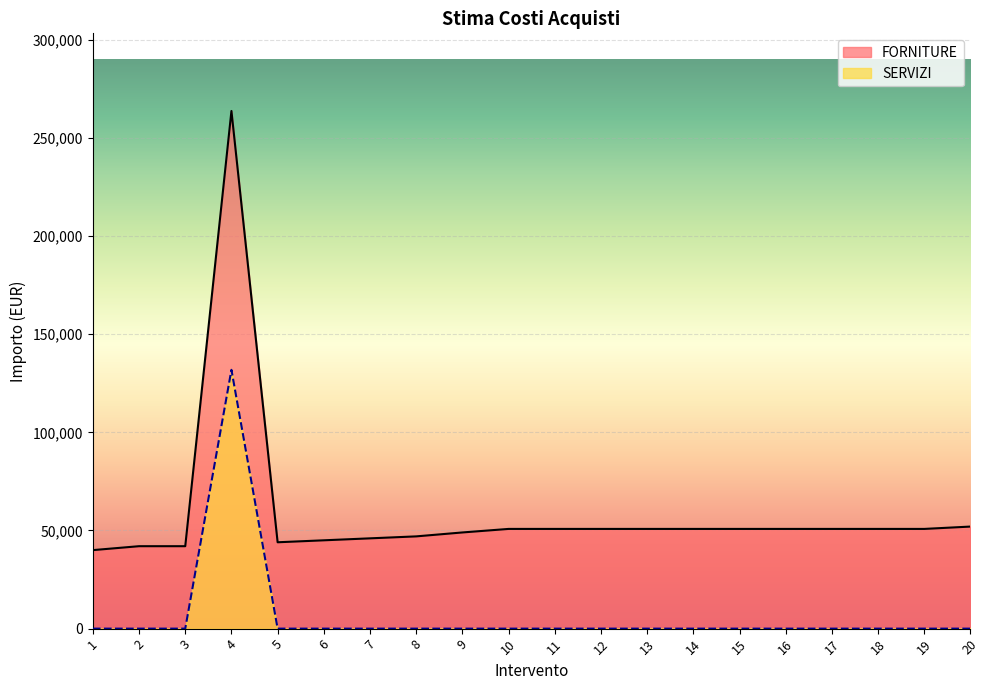

Is it true that FORNITURE equals 44000 at 5?

True